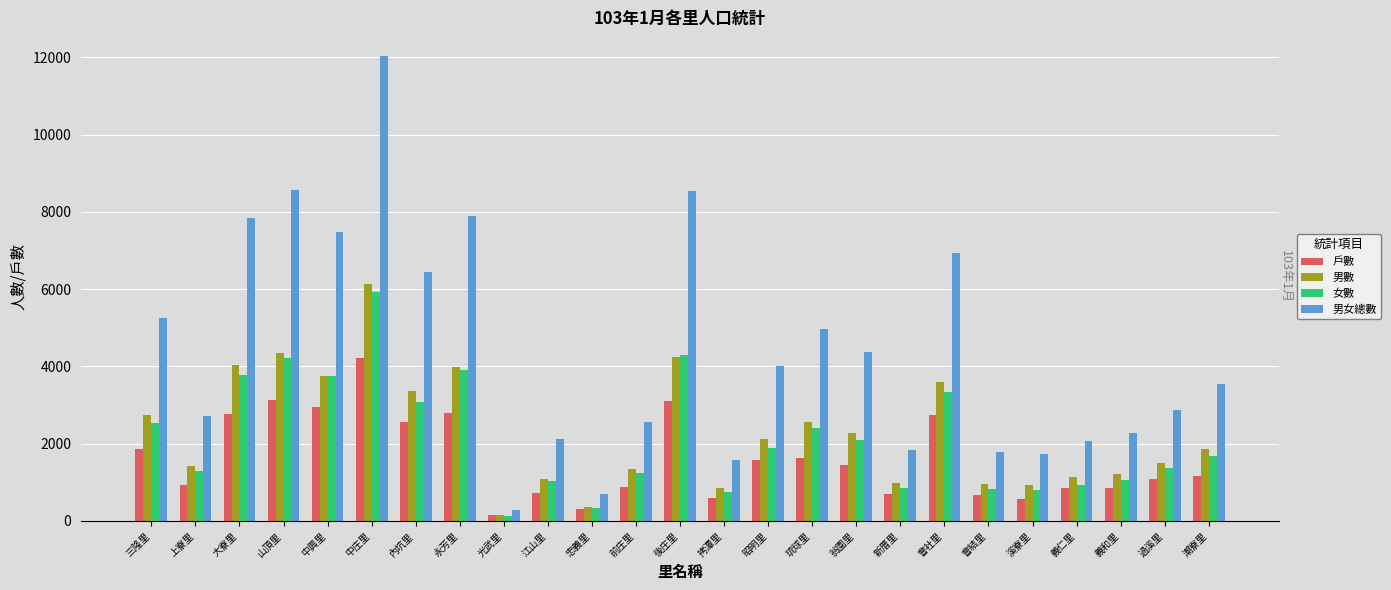

How many bars are there in total?

100